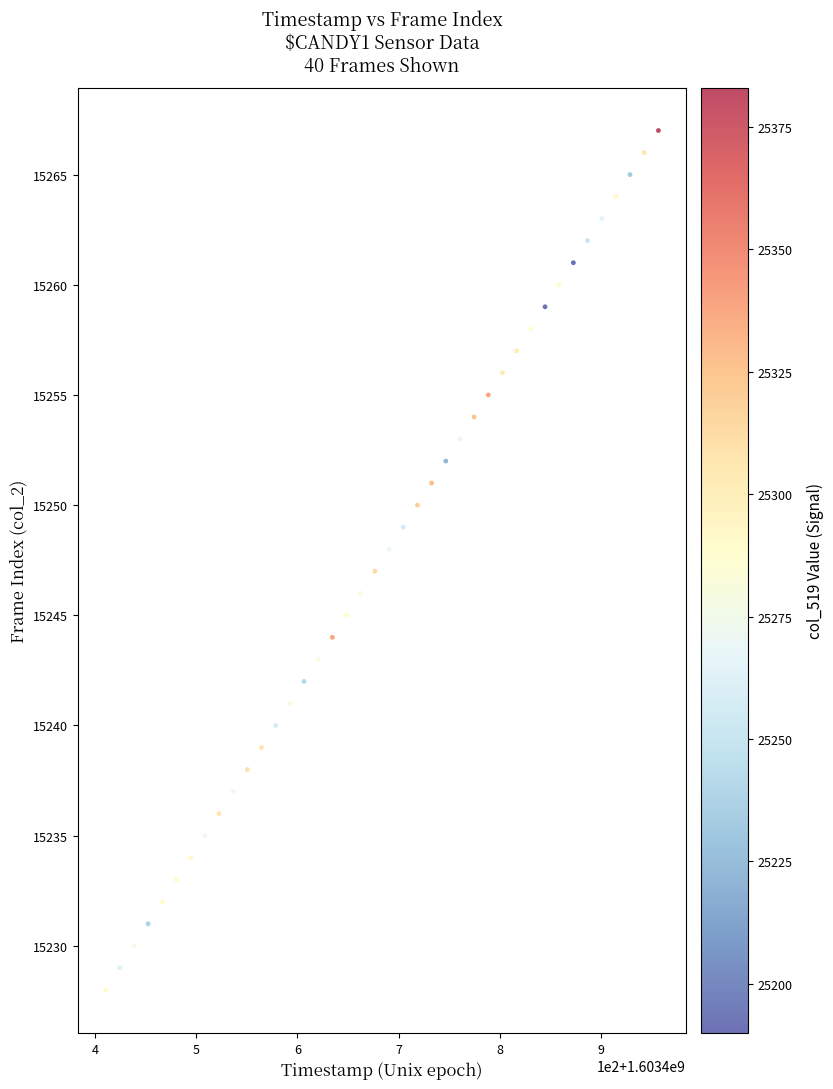

What is the range of Y values (max minus min)?

39